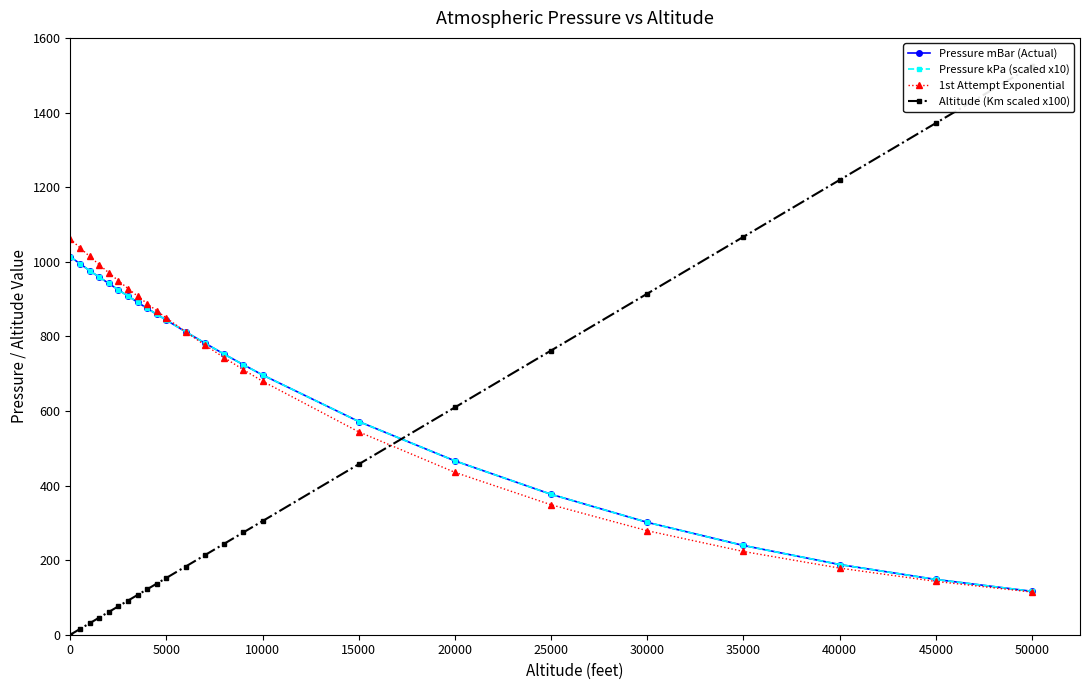

How many data points does each series have?

24